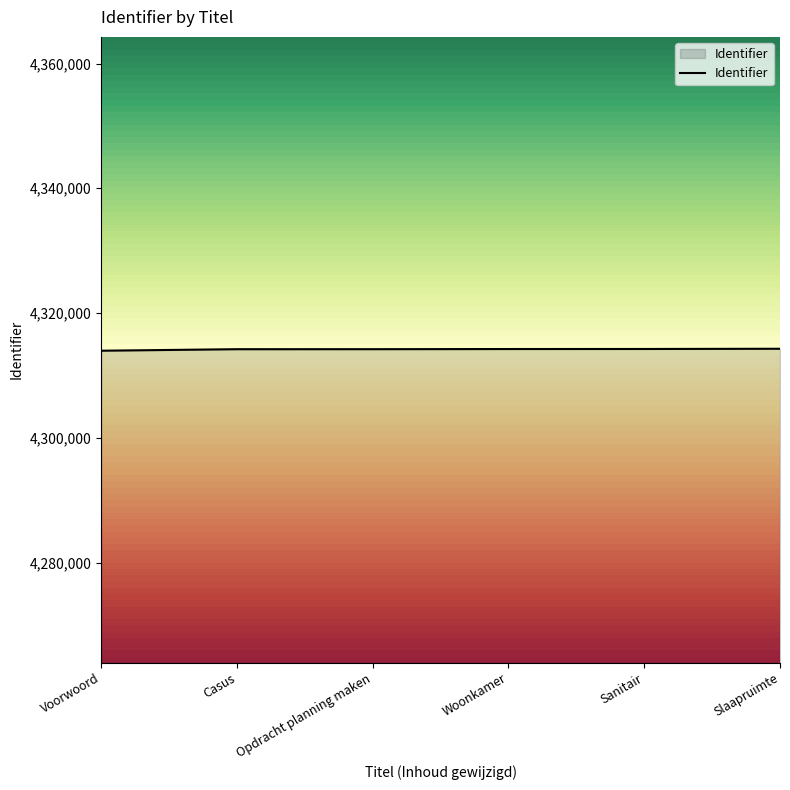

Approximately how many times larger is the value at Woonkamer compared to Opdracht planning maken?

1.0